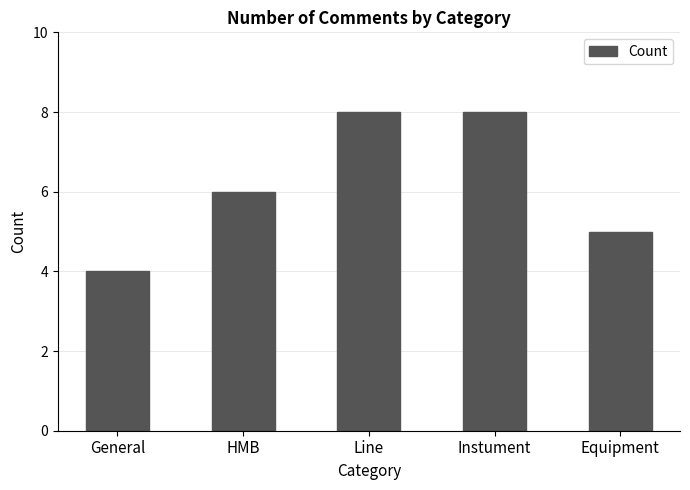

What is the approximate value at Line?

8